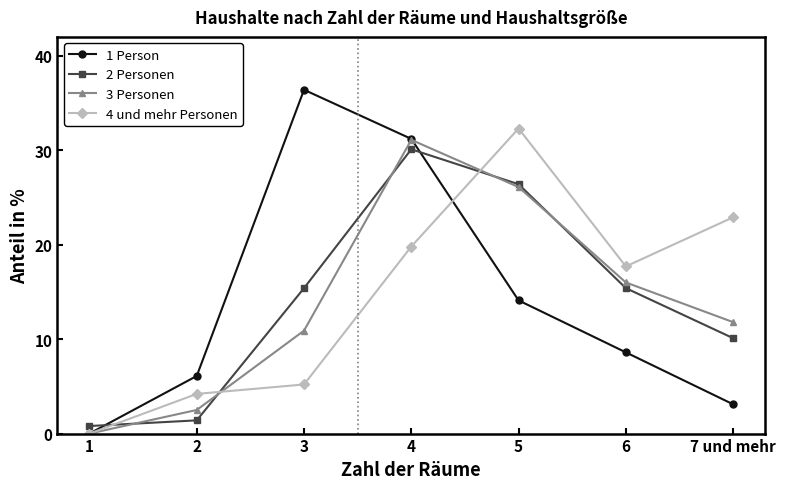

What is the difference between the maximum and minimum values in the 4 und mehr Personen series?

32.3